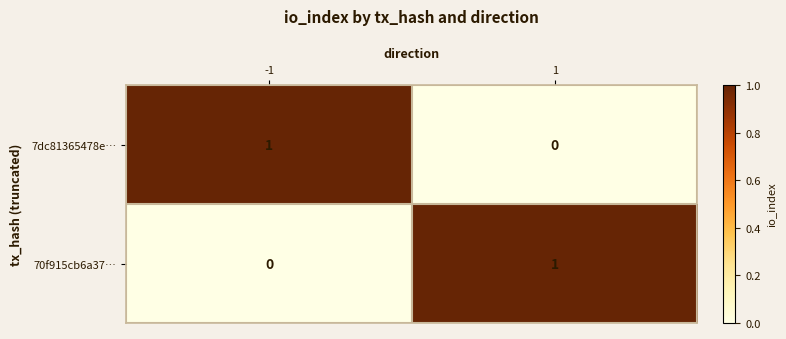

What is the difference between the highest and lowest values at 1?

1